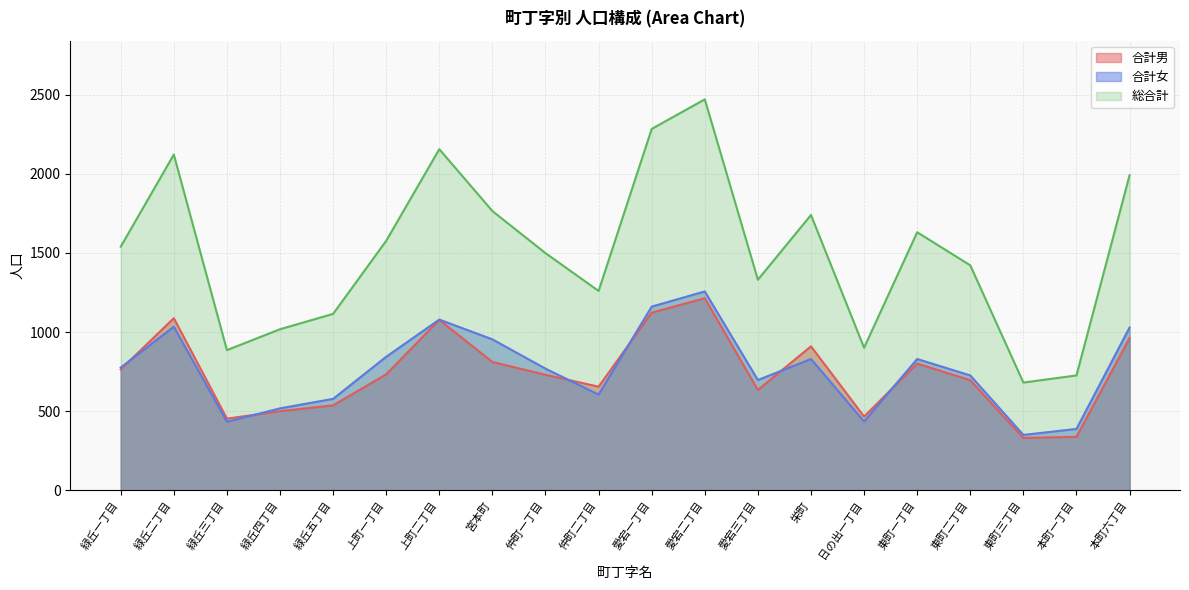

Reading left to right, extract all data points from this chart.

合計男: 764	1088	453	500	537	733	1077	811	730	655	1123	1214	634	910	466	801	696	331	338	962
合計女: 776	1034	433	518	578	844	1079	954	769	605	1161	1257	697	830	435	830	726	350	388	1029
総合計: 1540	2122	886	1018	1115	1577	2156	1765	1499	1260	2284	2471	1331	1740	901	1631	1422	681	726	1991